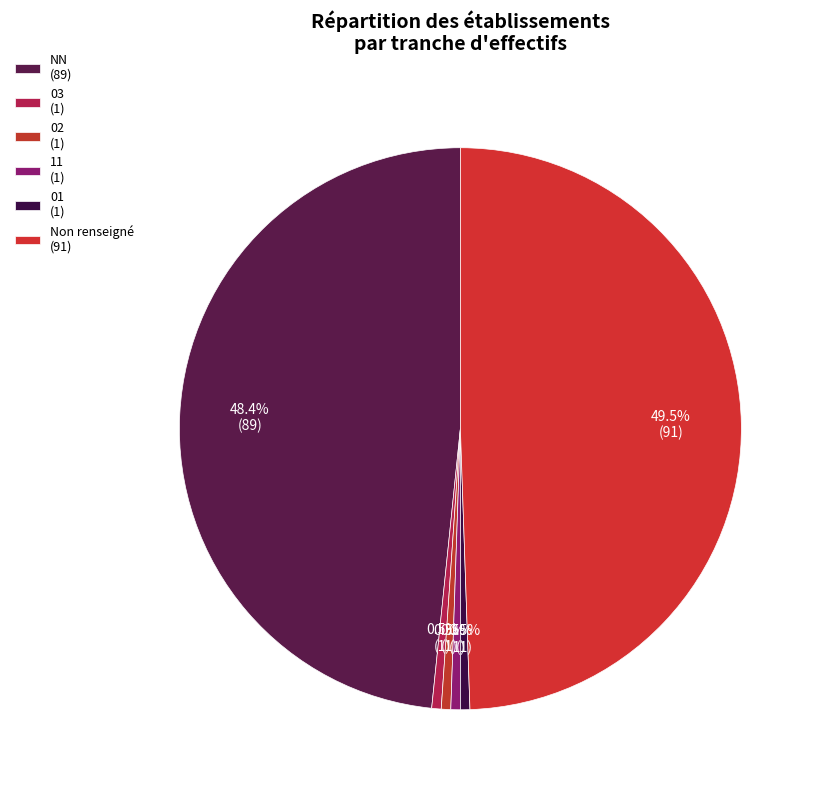

How many segments does this pie chart have?

6